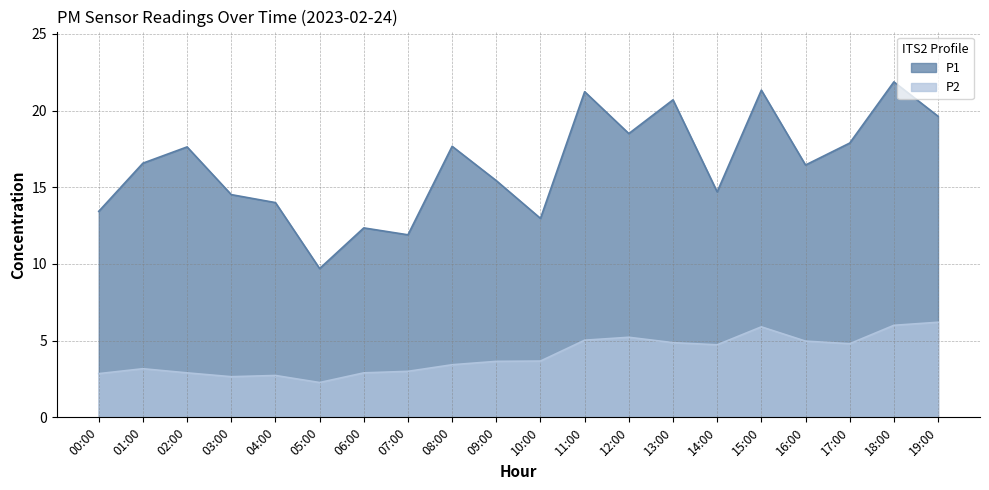

True or false: P1 and P2 intersect in this chart.

False